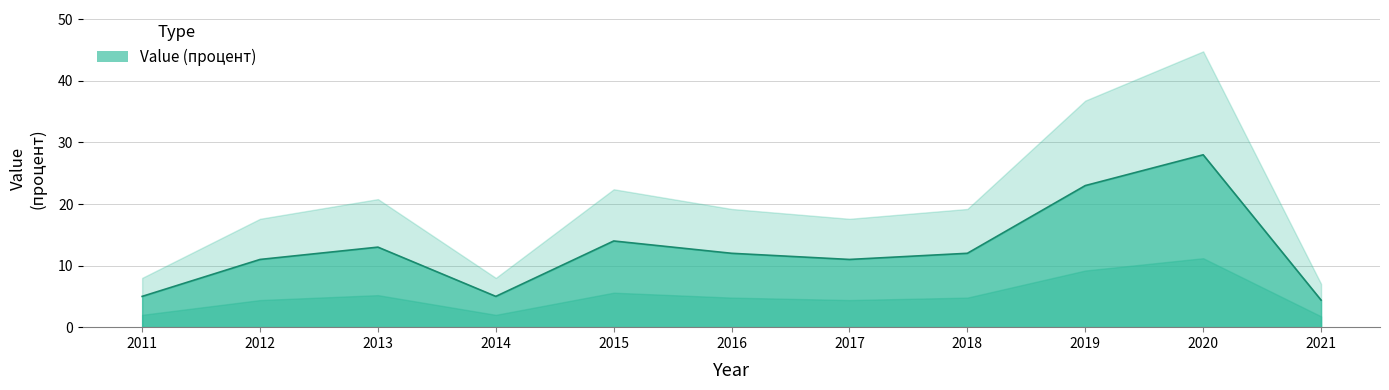

Reading right to left, list all the values displayed in this chart.

4.4	28.0	23.0	12.0	11.0	12.0	14.0	5.0	13.0	11.0	5.0